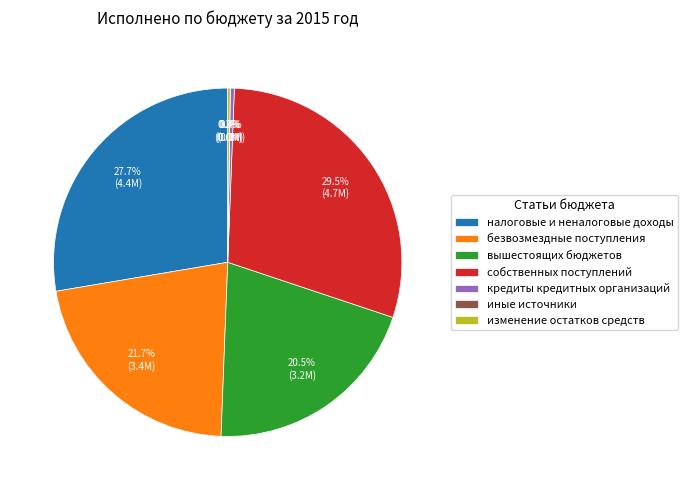

True or false: кредиты кредитных организаций accounts for 1% of the total.

False